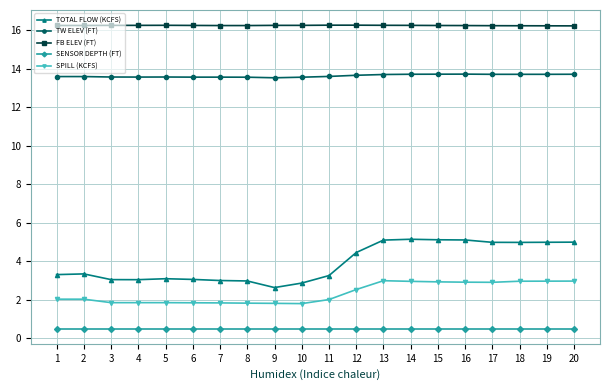

At 11, list the series in order from largest to smallest.

FB ELEV (FT), TW ELEV (FT), TOTAL FLOW (KCFS), SPILL (KCFS), SENSOR DEPTH (FT)